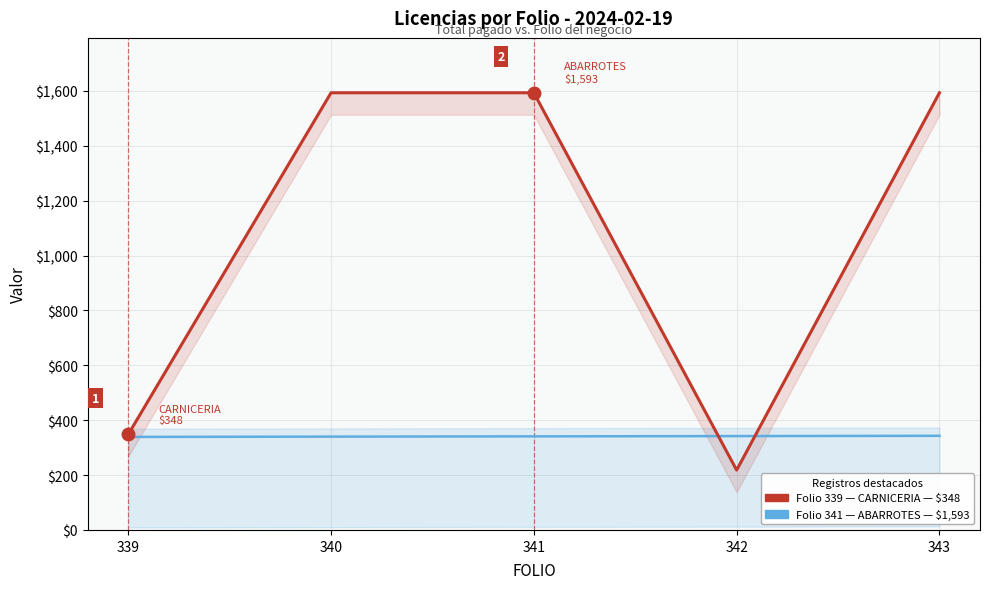

What is the value of the FOLIO: Número de registro del negocio point at the 3rd from the left?

341